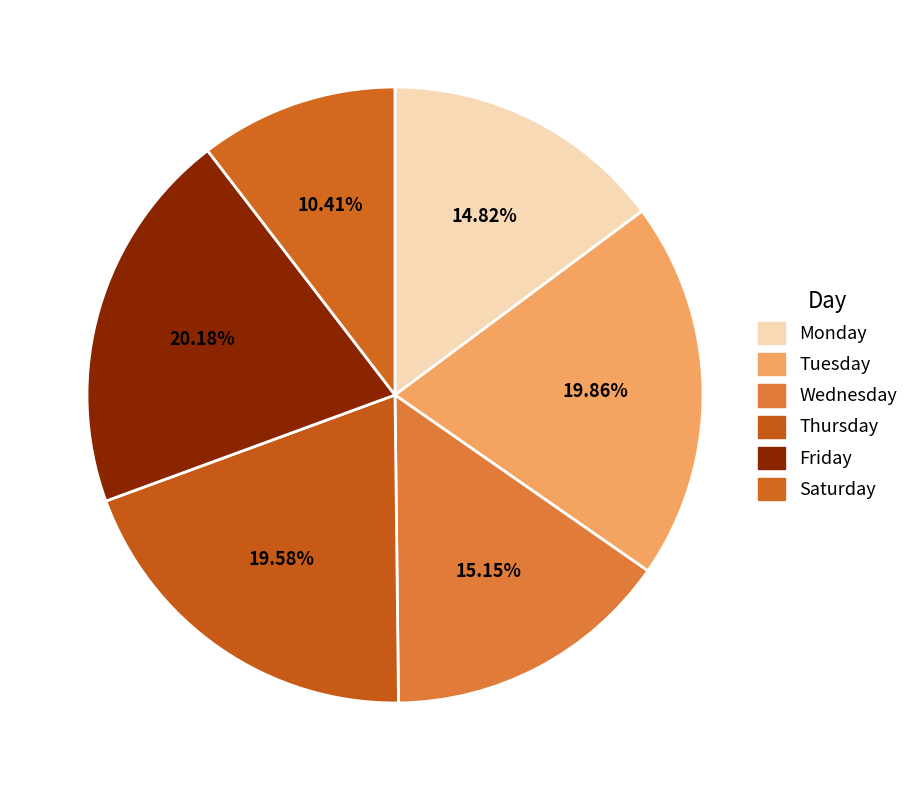

Count the number of slices in the pie.

6